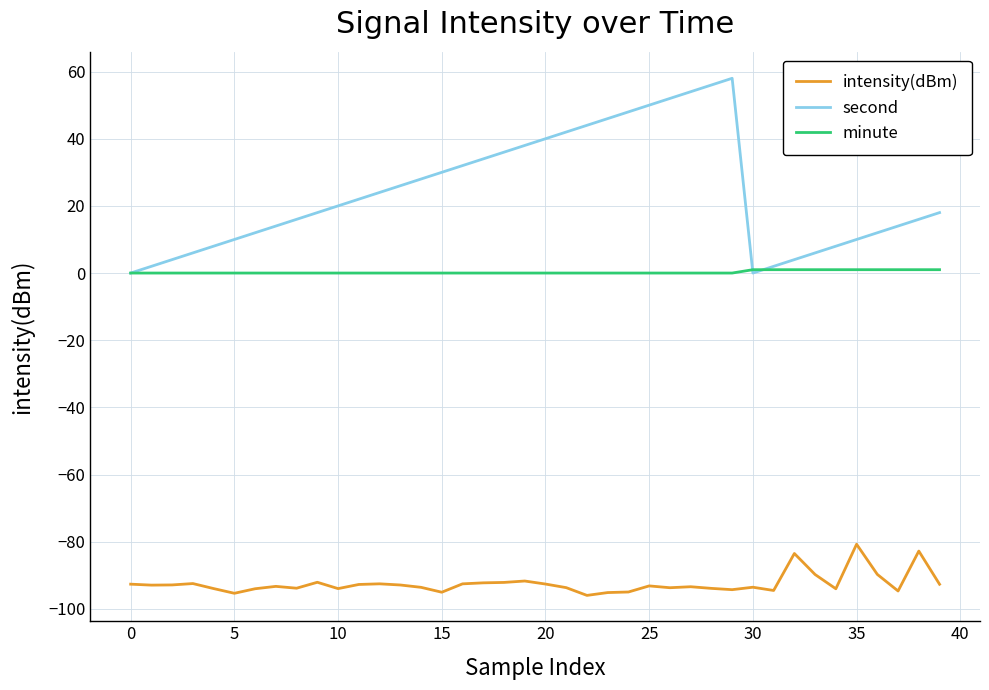

Rank the series by their average value, from lowest to highest.

intensity(dBm), minute, second